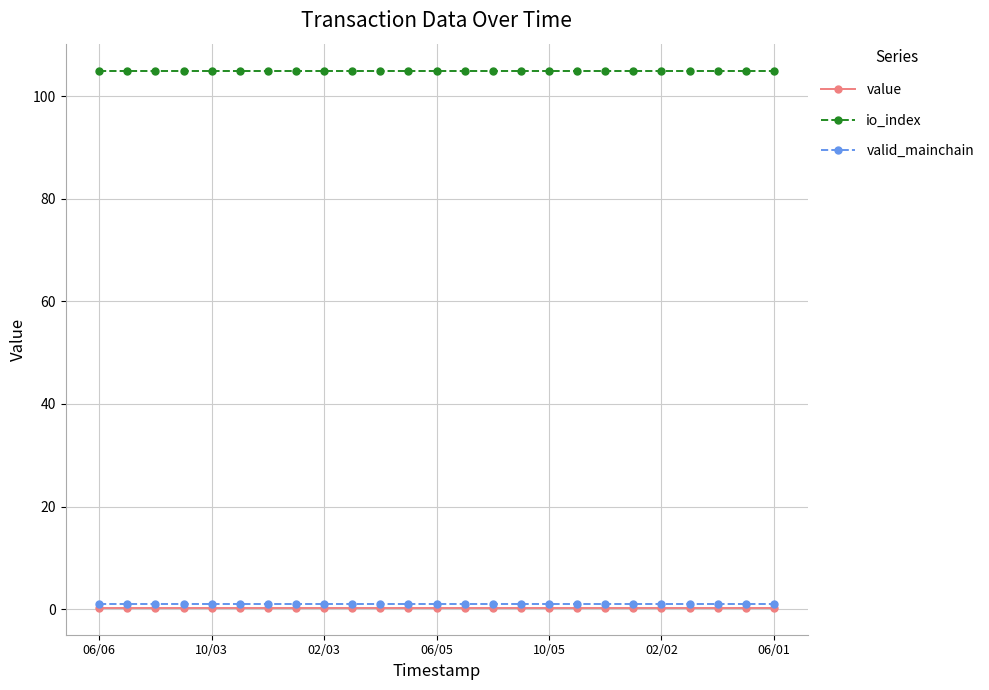

Which series has the largest total across all categories?

io_index